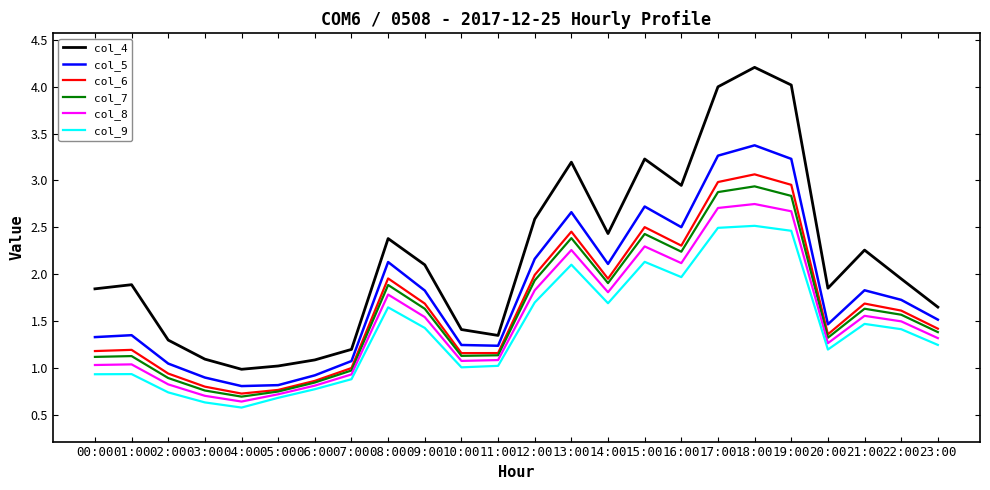

True or false: col_9 has more than 0 interior local peaks.

True